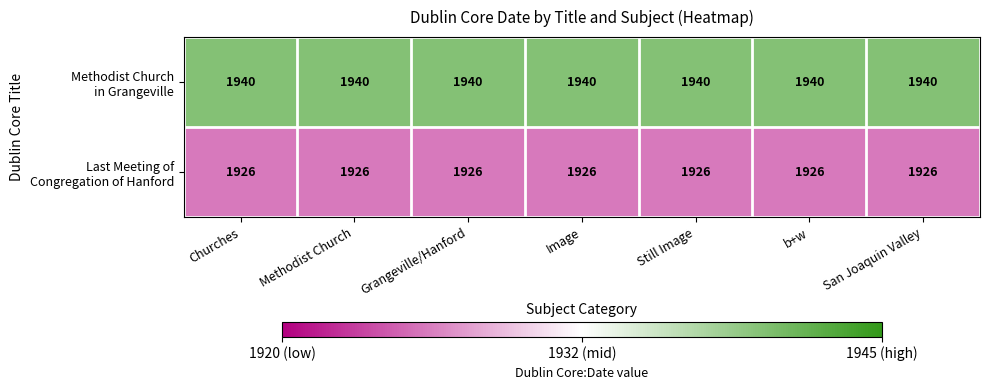

What is the total value across all series at Image?

3866